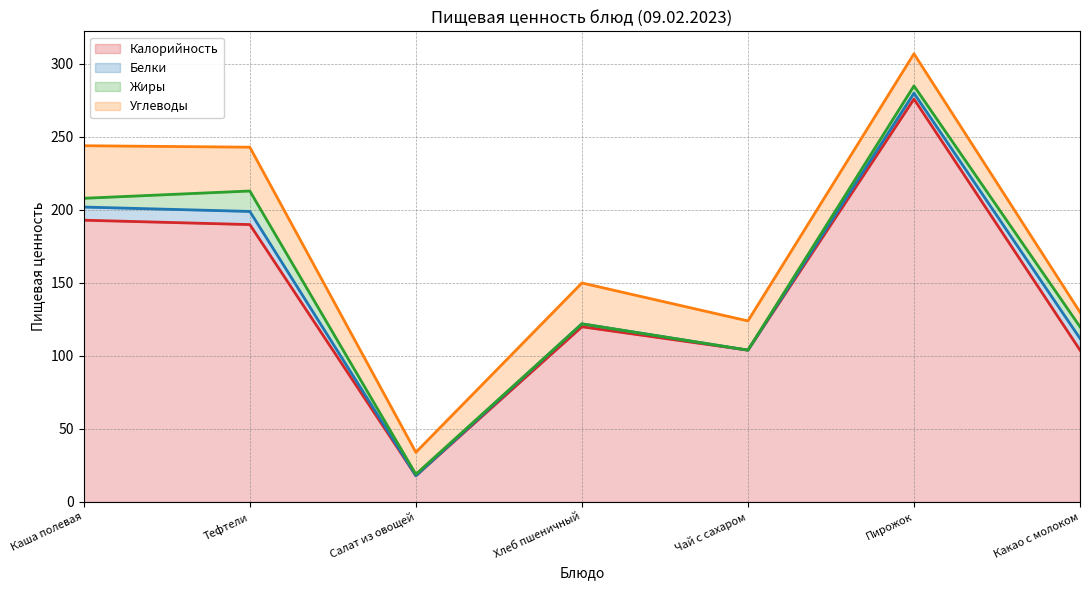

Between Тефтели and Хлеб пшеничный, which series saw the biggest shift?

Калорийность